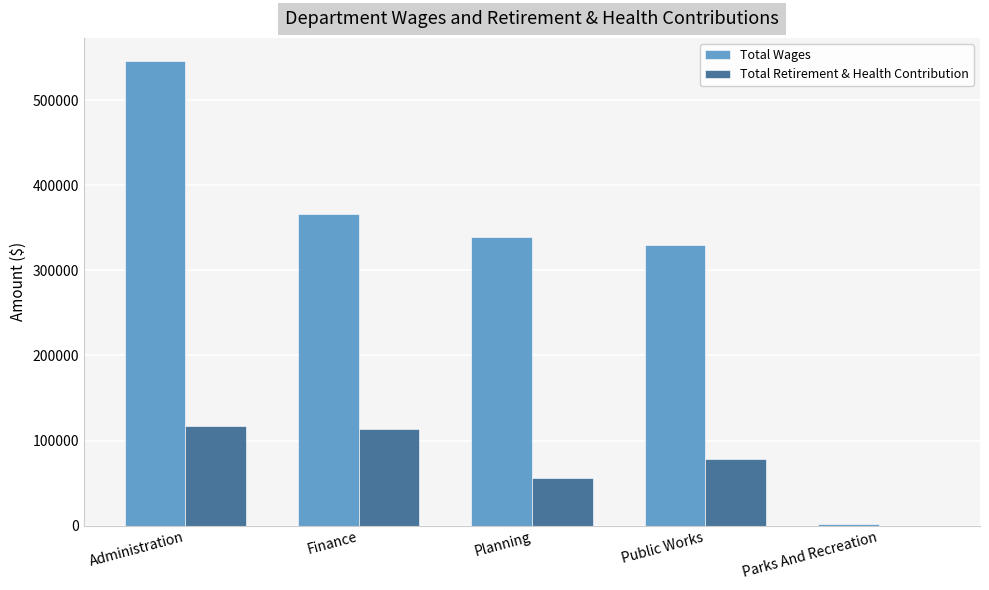

How many distinct data groups are displayed?

2